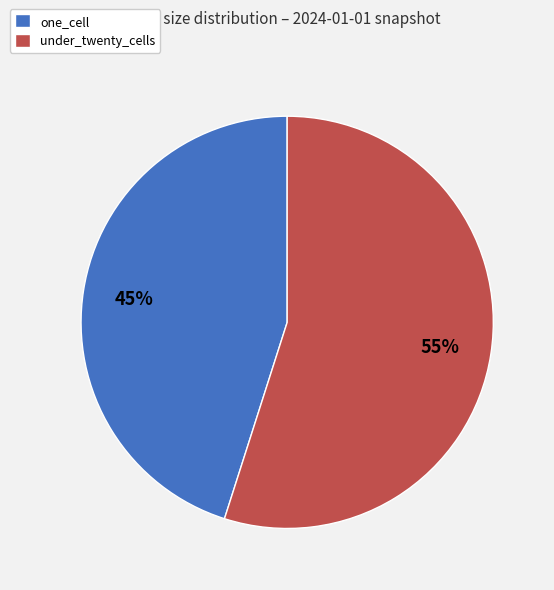

Between under_twenty_cells and one_cell, which is larger?

under_twenty_cells